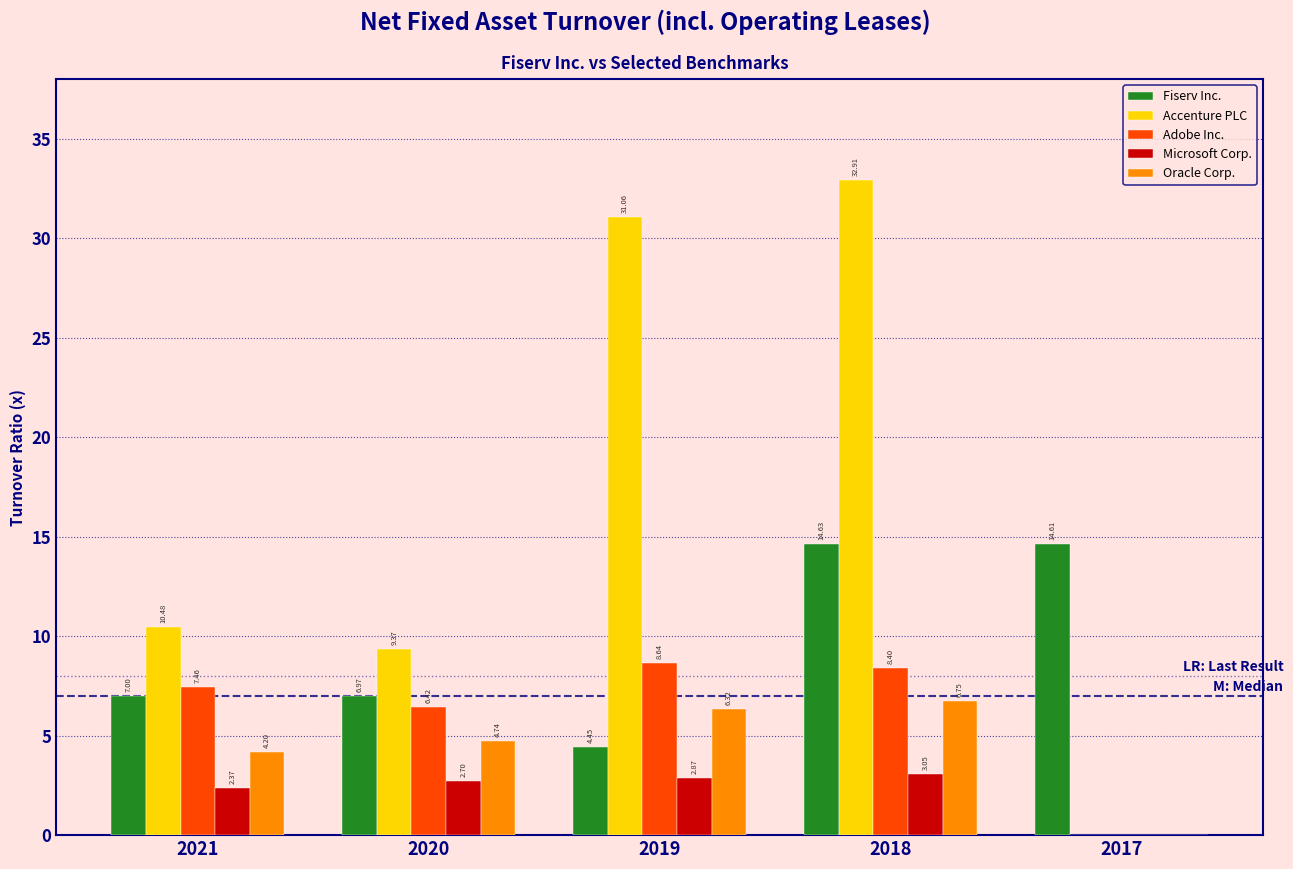

Is the value of Accenture PLC at 2019 greater than the value of Microsoft Corp. at 2021?

Yes